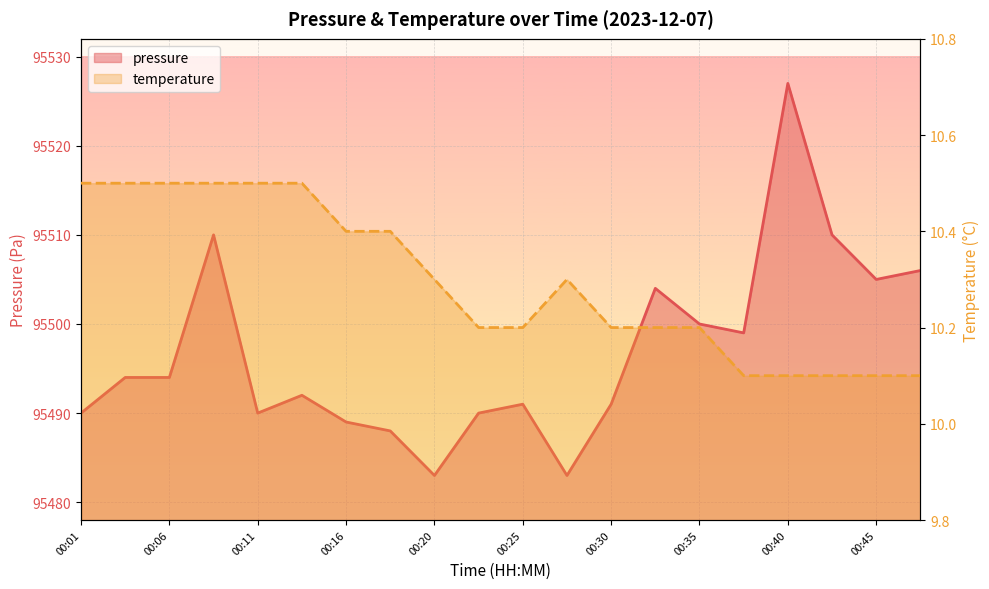

How many data points does each series have?

20